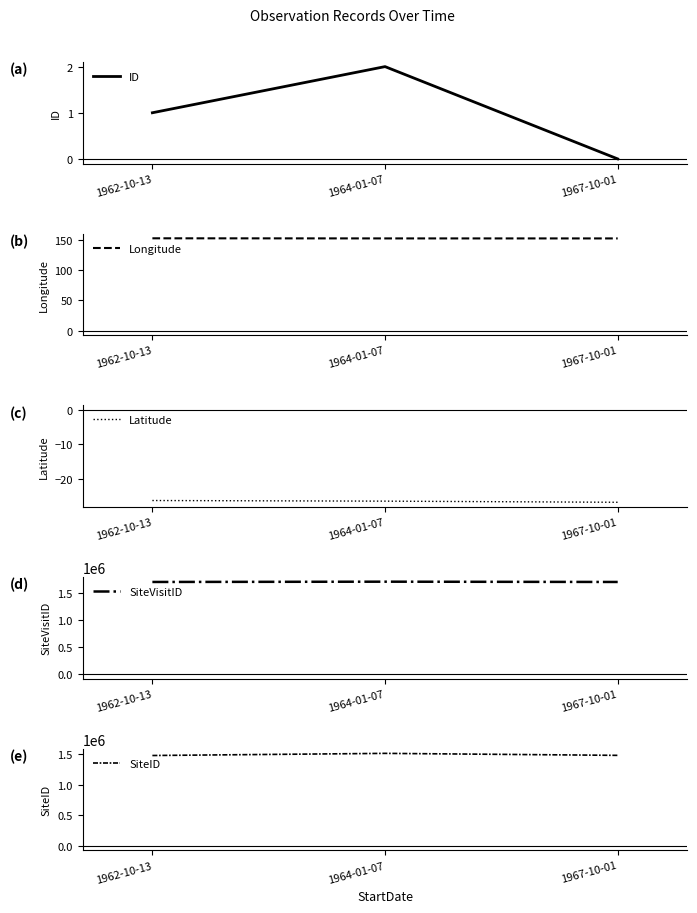

Does the chart have visible grid lines?

No